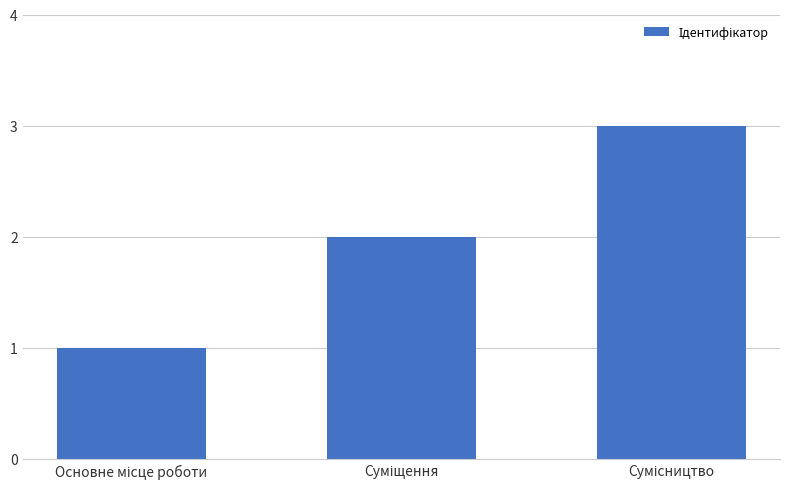

How many values are below 2?

1